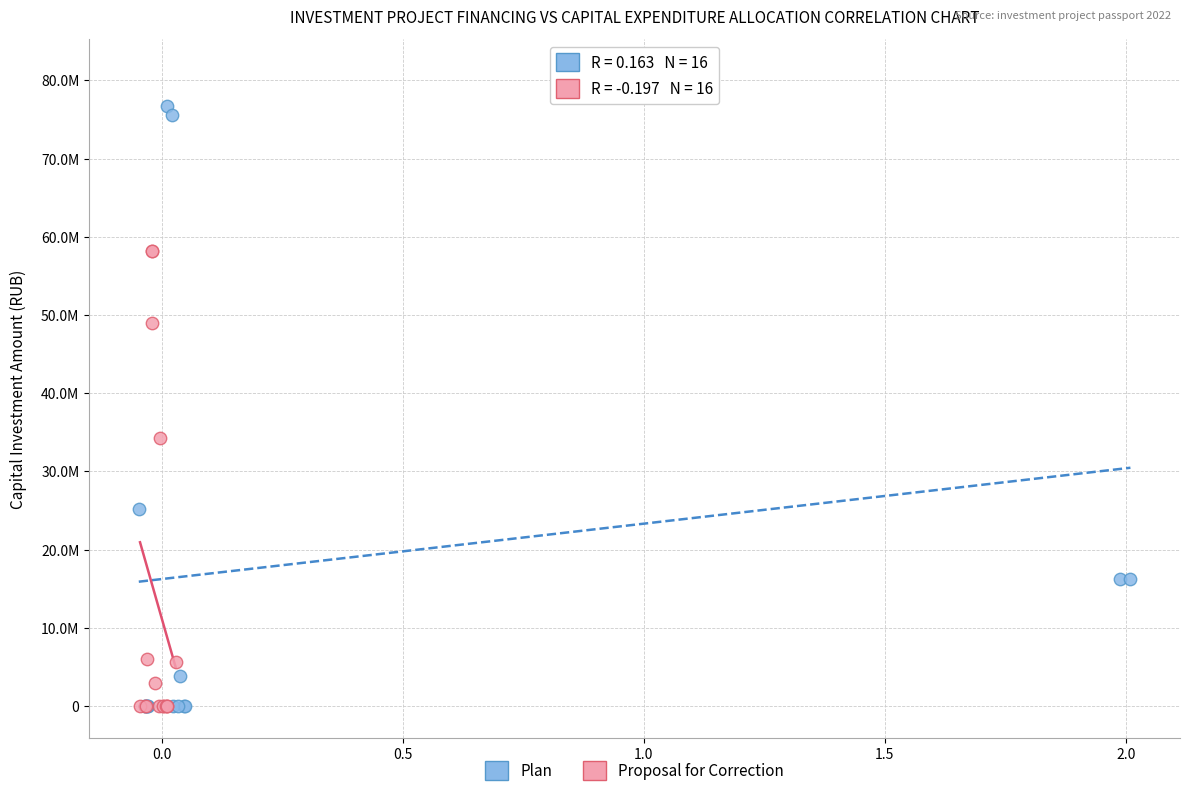

What are all the series names shown in the legend?

Plan, Proposal for Correction